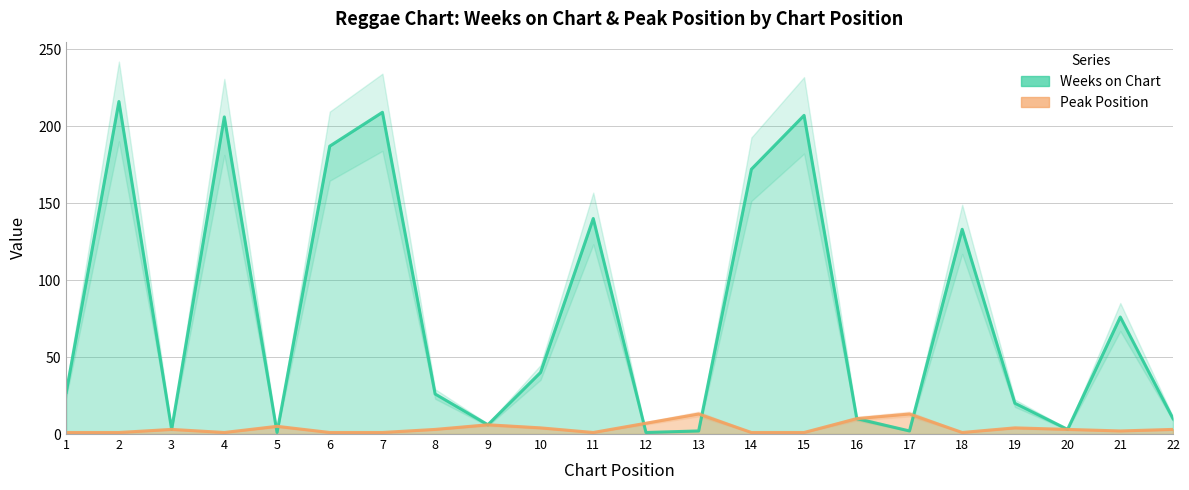

Does the chart have visible grid lines?

Yes